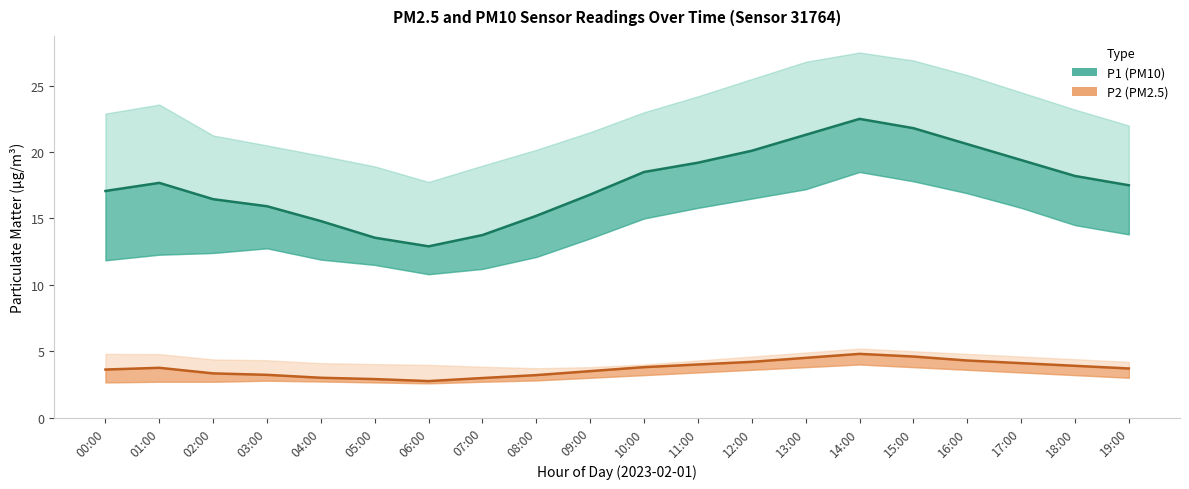

Reading left to right, extract all data points from this chart.

P1 (PM10) estimate: 00:00=17.1	01:00=17.7	02:00=16.4	03:00=15.9	04:00=14.8	05:00=13.6	06:00=12.9	07:00=13.8	08:00=15.2	09:00=16.8	10:00=18.5	11:00=19.2	12:00=20.1	13:00=21.3	14:00=22.5	15:00=21.8	16:00=20.6	17:00=19.4	18:00=18.2	19:00=17.5
P2 (PM2.5) estimate: 00:00=3.6	01:00=3.8	02:00=3.3	03:00=3.2	04:00=3.0	05:00=2.9	06:00=2.8	07:00=3.0	08:00=3.2	09:00=3.5	10:00=3.8	11:00=4.0	12:00=4.2	13:00=4.5	14:00=4.8	15:00=4.6	16:00=4.3	17:00=4.1	18:00=3.9	19:00=3.7